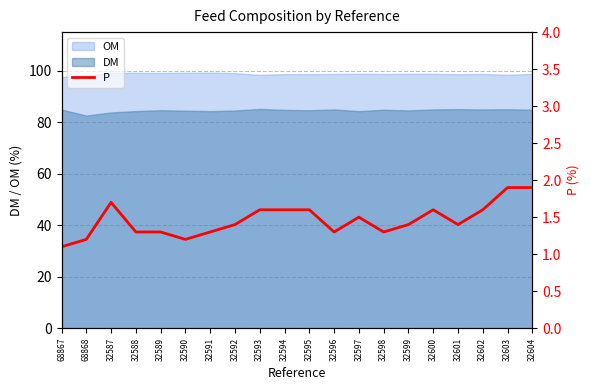

True or false: DM and OM cross at least once.

False